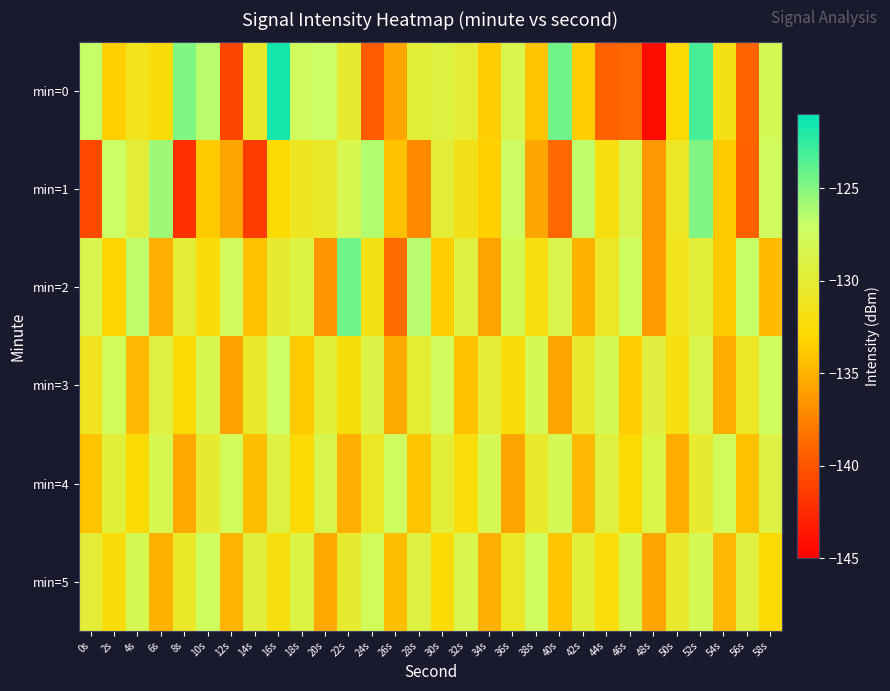

What is the difference between the highest and lowest values at 18s?

6.3